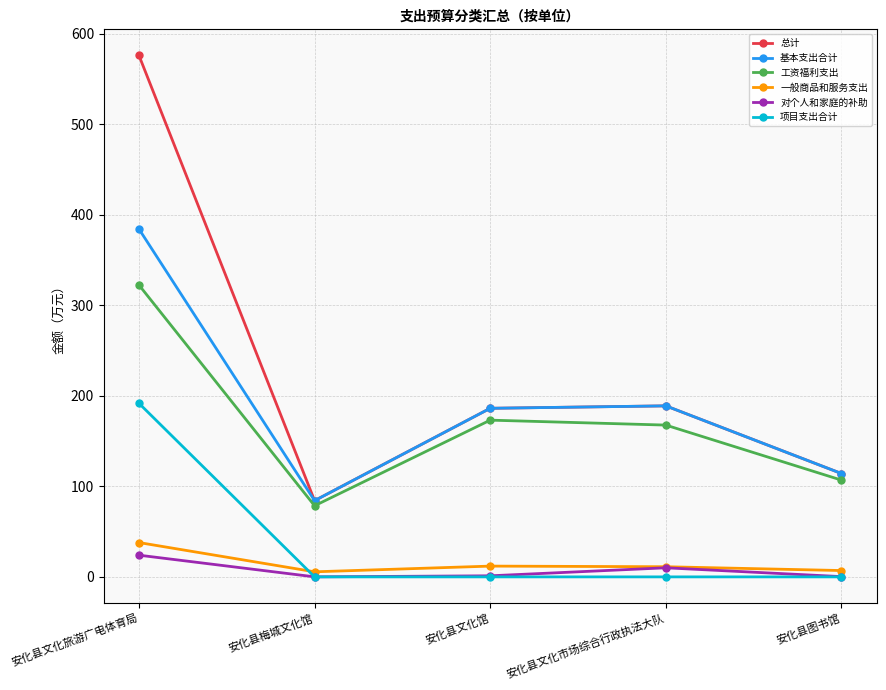

List the labels in order of 工资福利支出 value, largest first.

安化县文化旅游广电体育局, 安化县文化馆, 安化县文化市场综合行政执法大队, 安化县图书馆, 安化县梅城文化馆